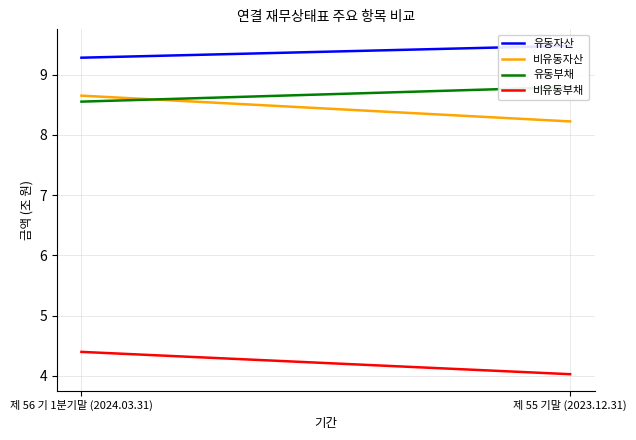

Between 제 56 기 1분기말 (2024.03.31) and 제 55 기말 (2023.12.31), which series saw the biggest shift?

비유동자산